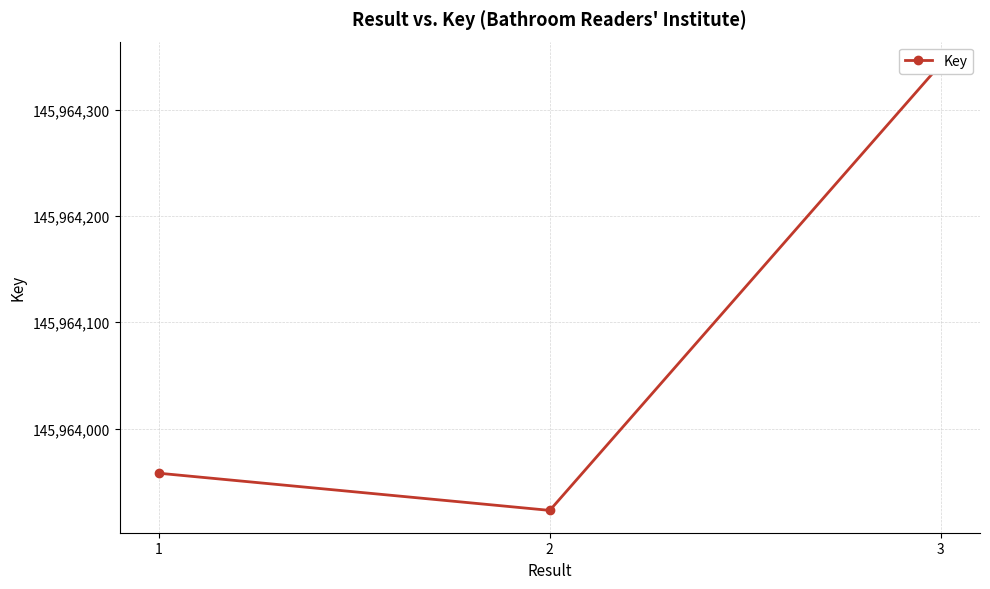

How many distinct data groups are displayed?

1